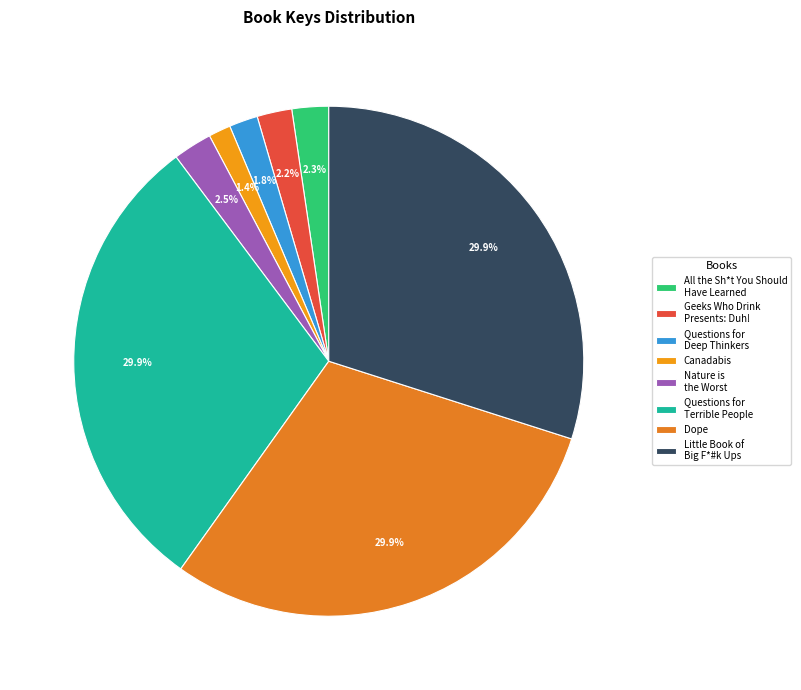

How many slices are in this pie chart?

8